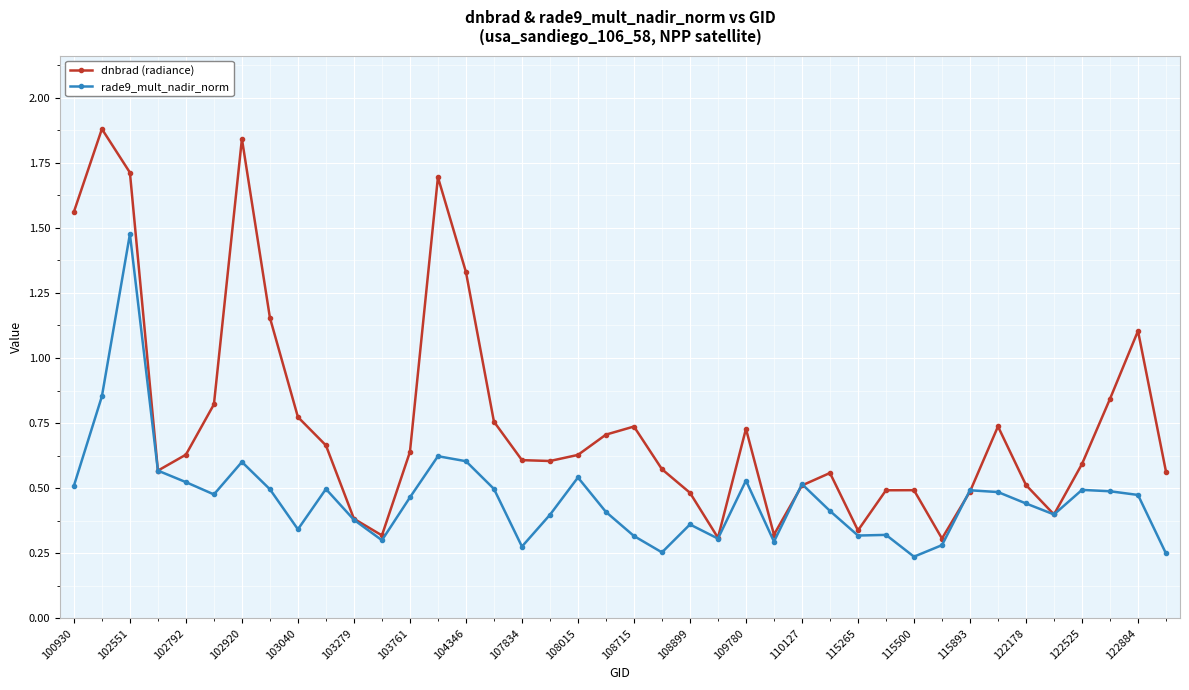

Which series has the largest range (max minus min)?

dnbrad (radiance)